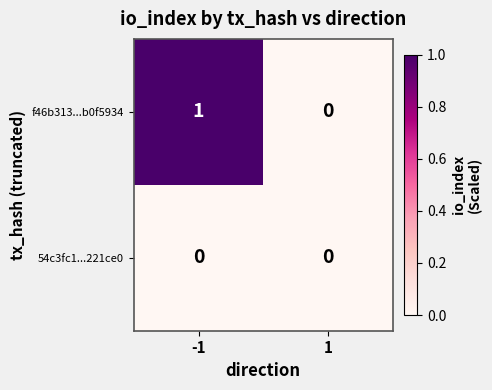

At -1, list the series in order from largest to smallest.

f46b313...b0f5934, 54c3fc1...221ce0